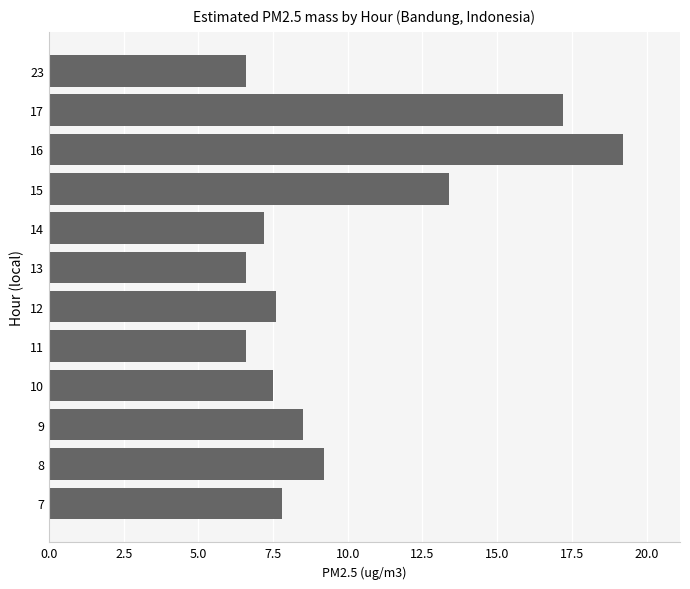

What is the ratio of the value at 14 to the value at 17?

0.4